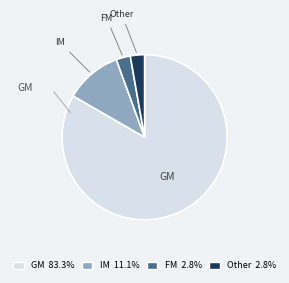

How many segments does this pie chart have?

4